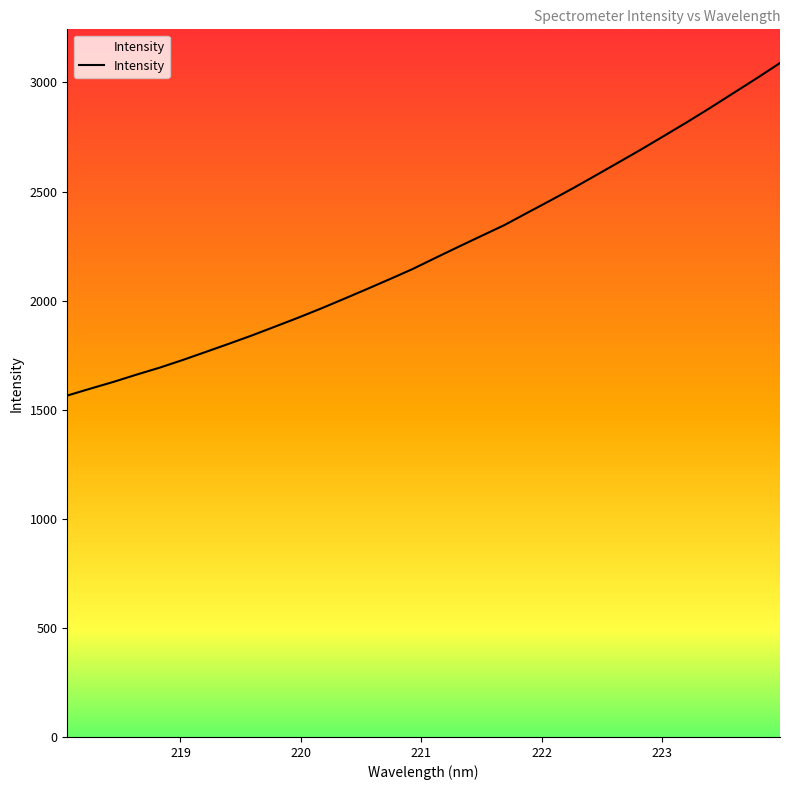

What is the smallest value displayed?

1565.0